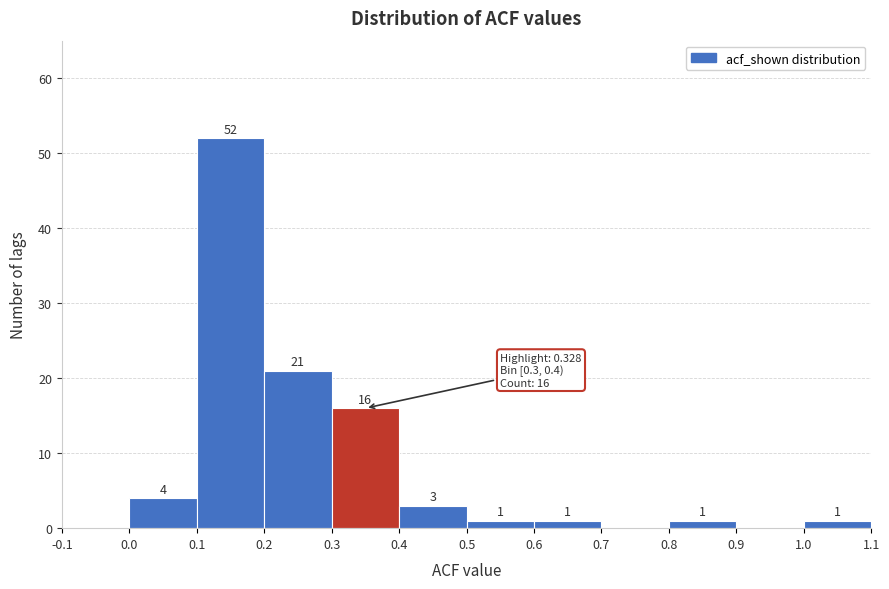

Over which range of the x-axis is the bar tallest?

0.1 to 0.2